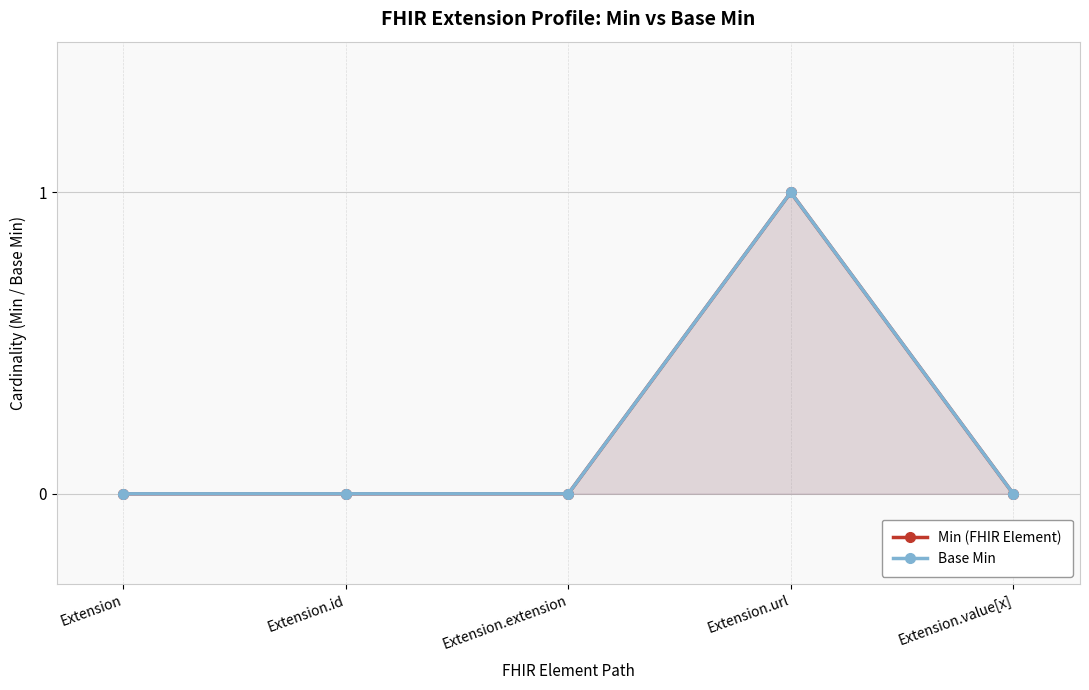

At which category does Min (FHIR Element) reach its first local peak?

Extension.url